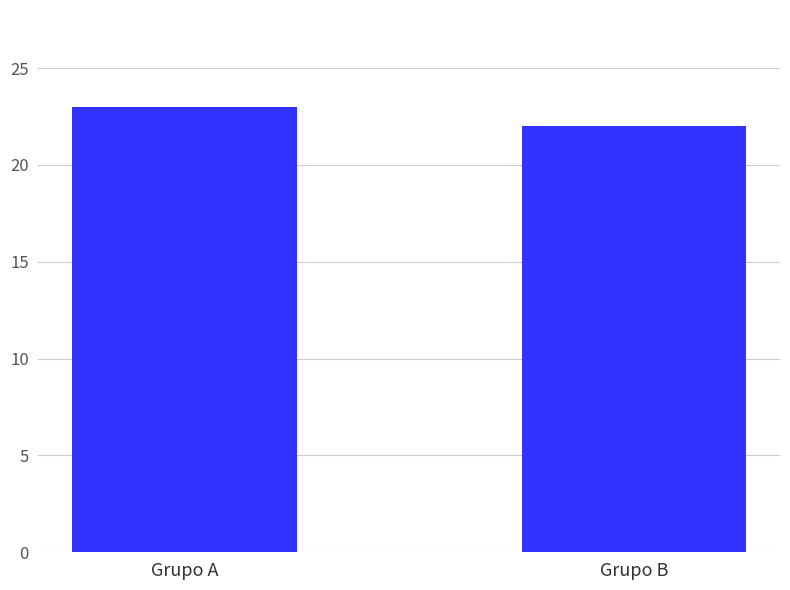

What is the value of the 1st bar from the left?

23